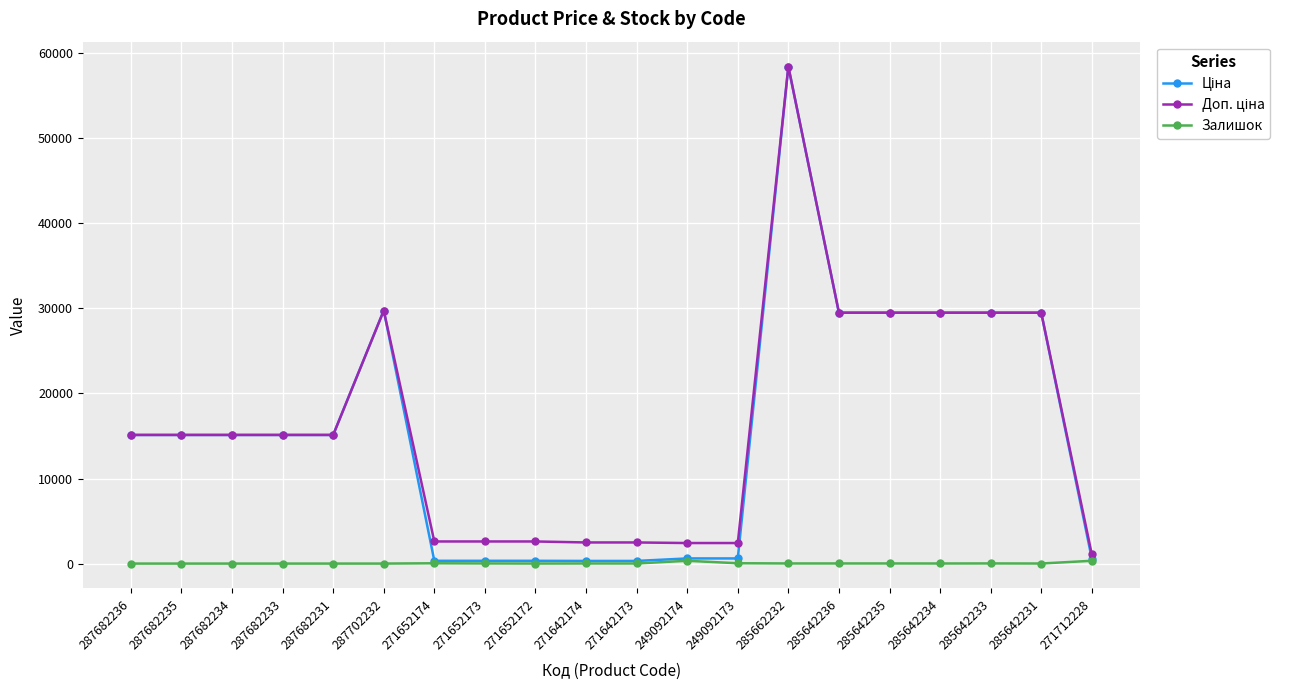

What is the maximum value shown in the chart?

58426.5